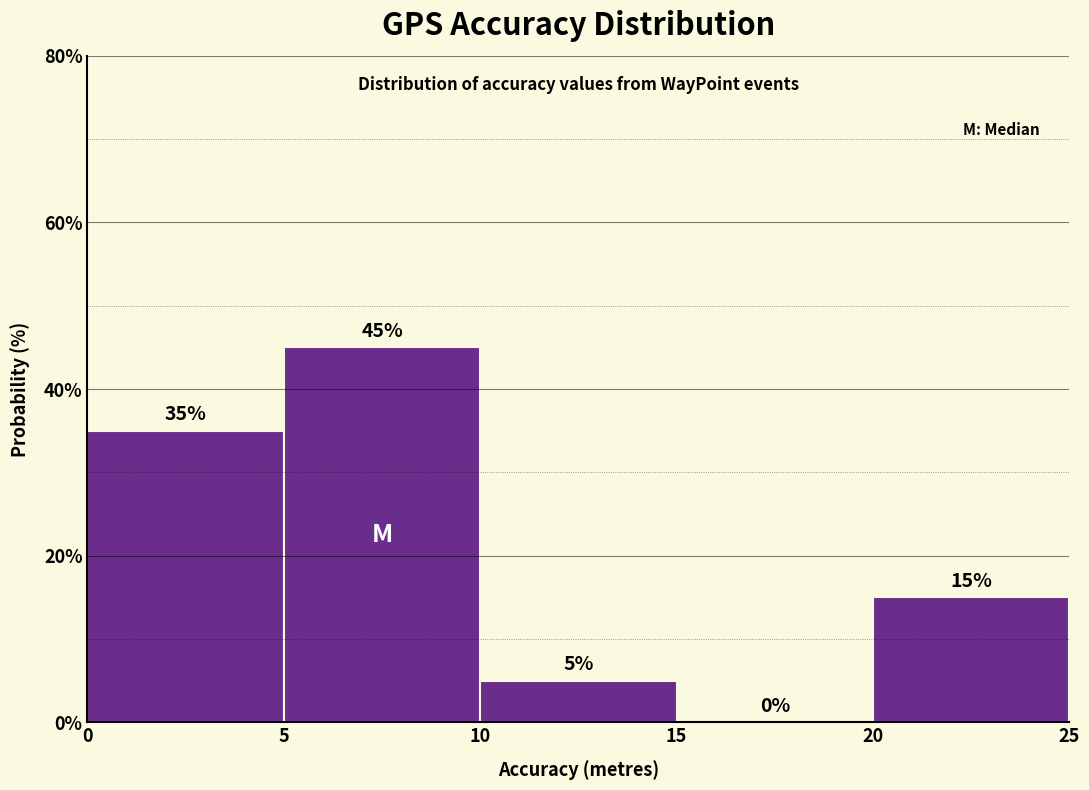

Reading left to right, list every bar in this chart as the range it spans on the x-axis followed by its height.

0 to 5: 35
5 to 10: 45
10 to 15: 5
15 to 20: 0
20 to 25: 15